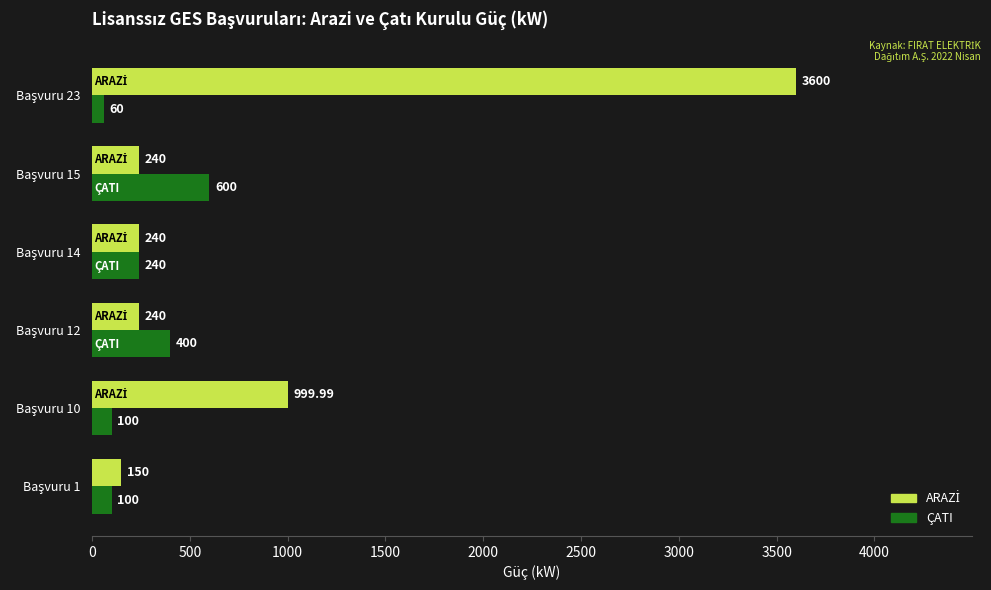

What is the difference between the maximum and minimum values in the ÇATI series?

540.0